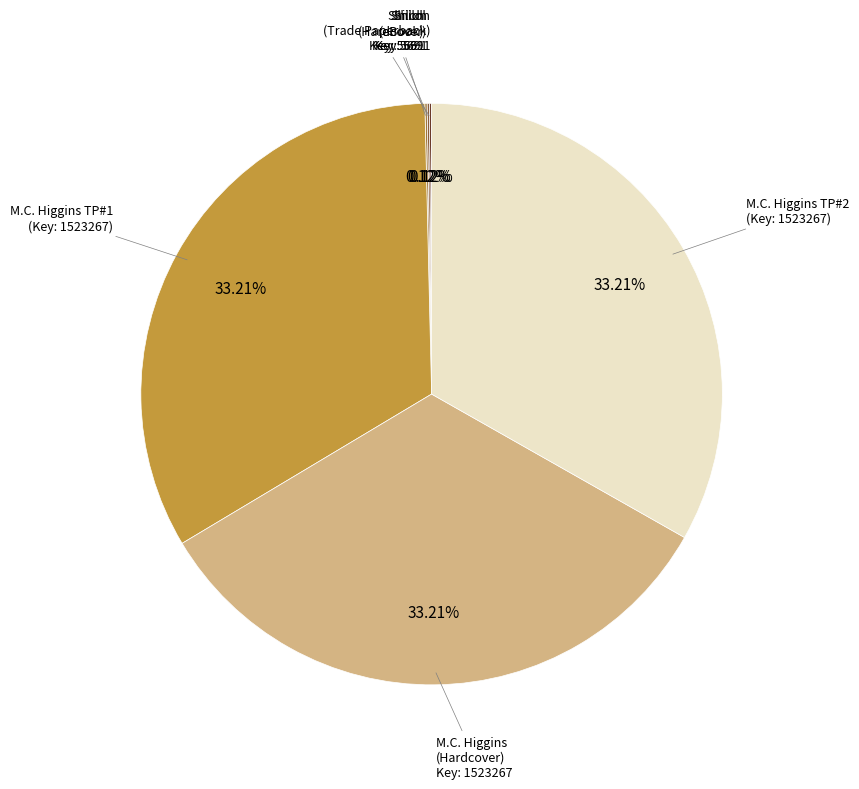

To the nearest percent, what is the difference between the largest and smallest slice percentages?

33%